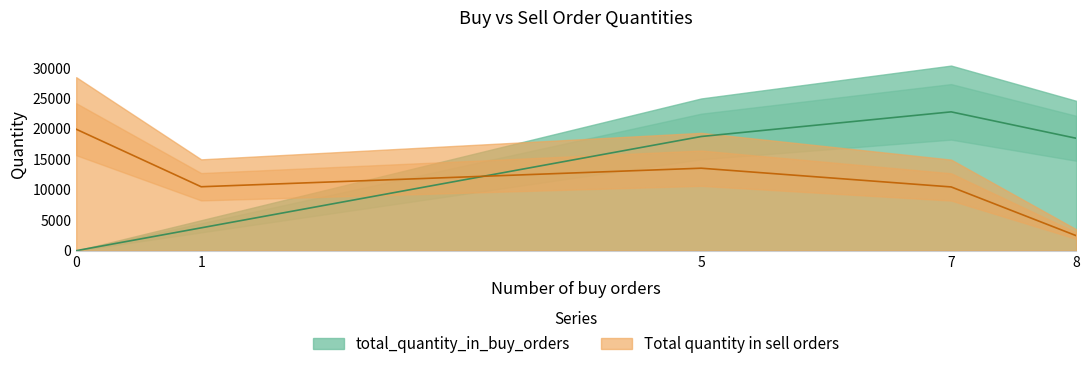

What is the difference between the total_quantity_in_buy_orders values at 1 and 7?

25400